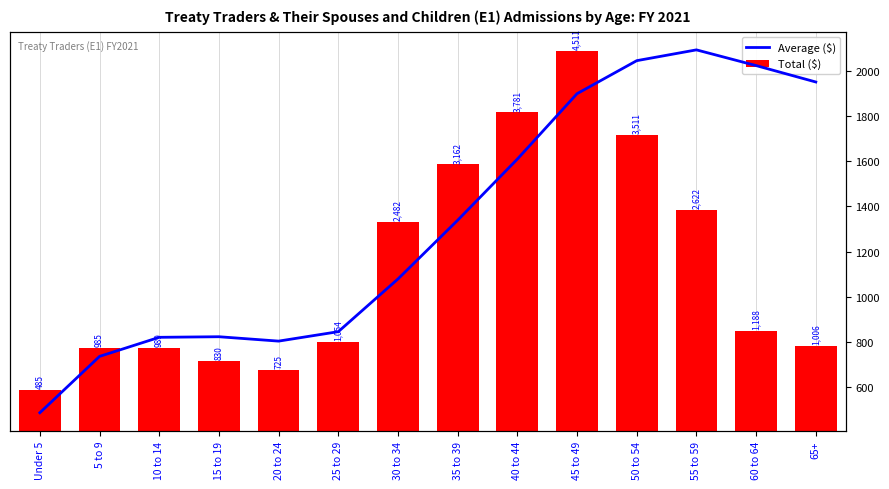

Which series has the largest range (max minus min)?

Total ($)